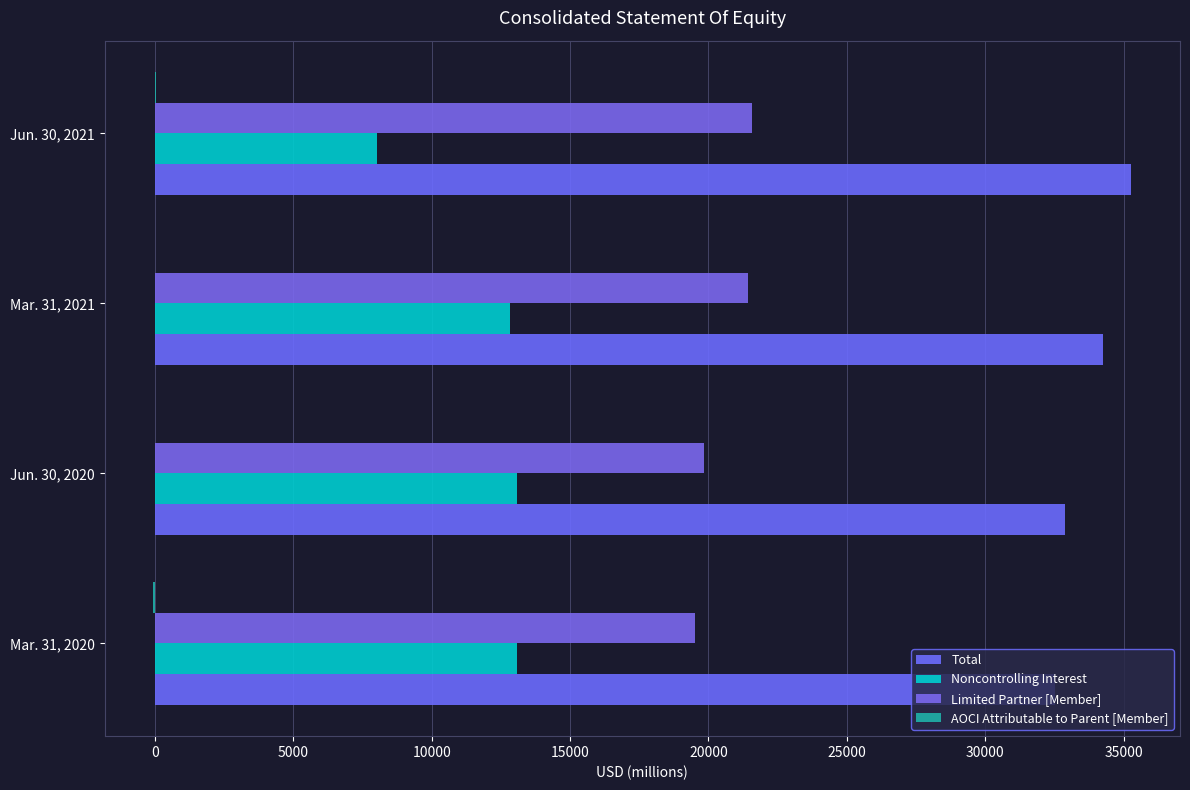

How many distinct data groups are displayed?

4